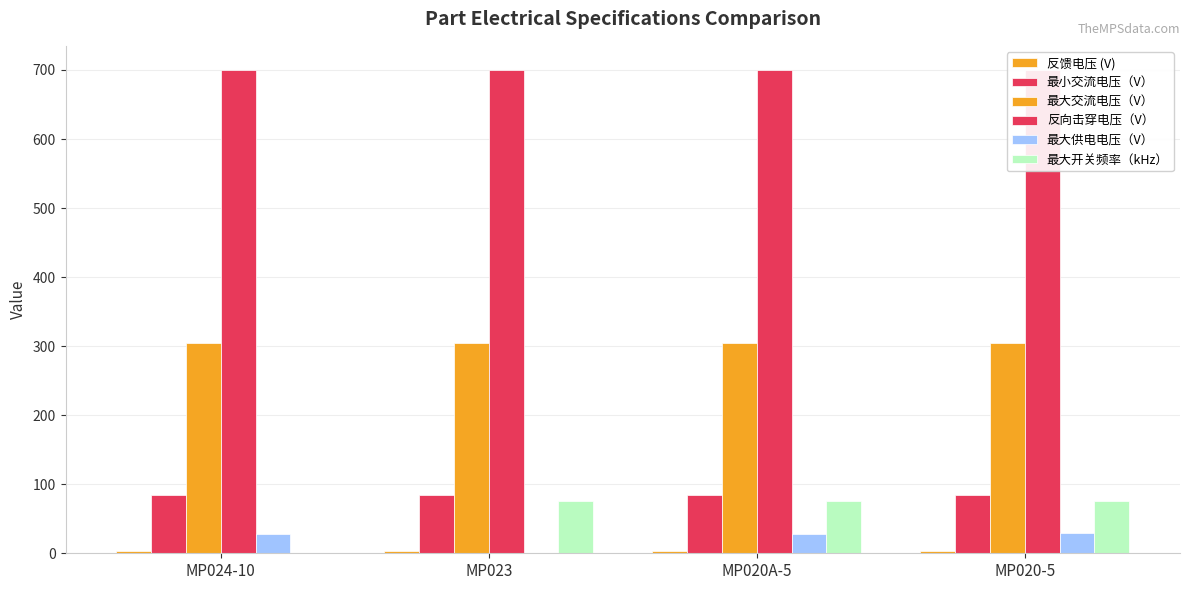

How many groups of bars are there?

4